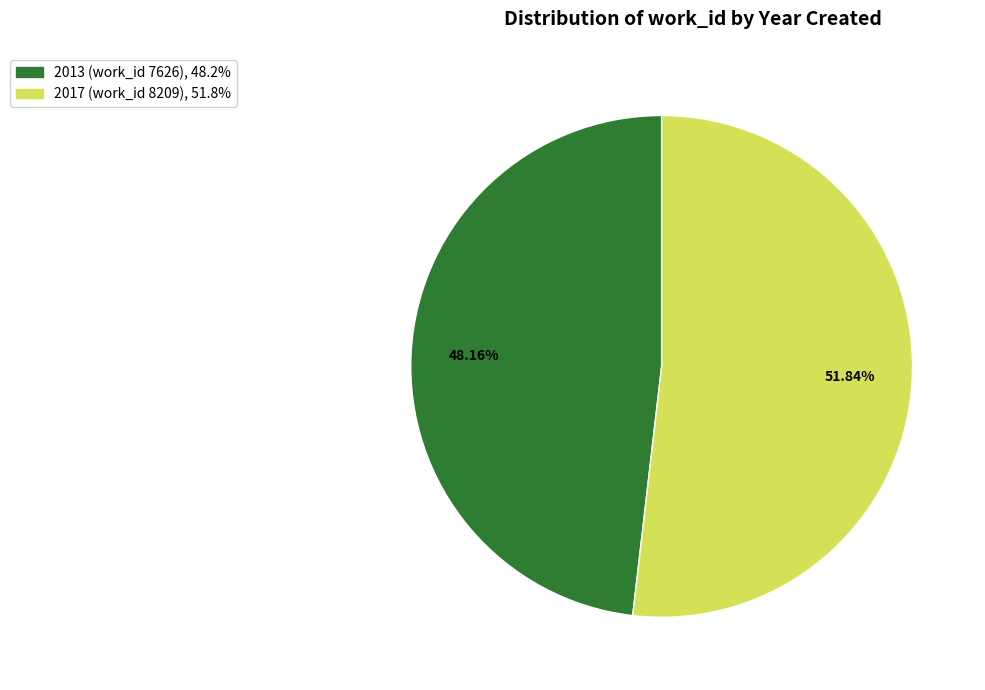

Which slice represents more than half of the pie?

2017 (work_id 8209)